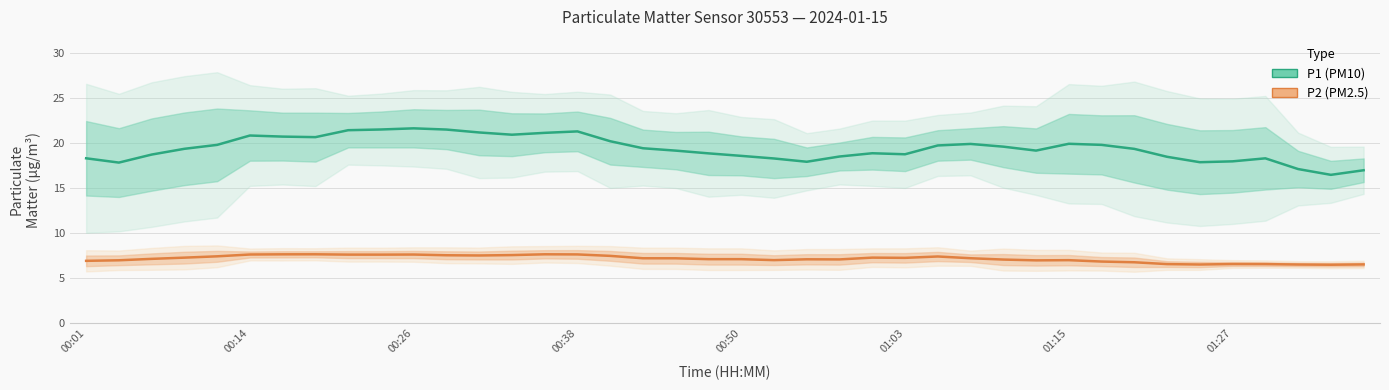

What is the sum of the P1 (PM10) values at 35 and 26?

37.7